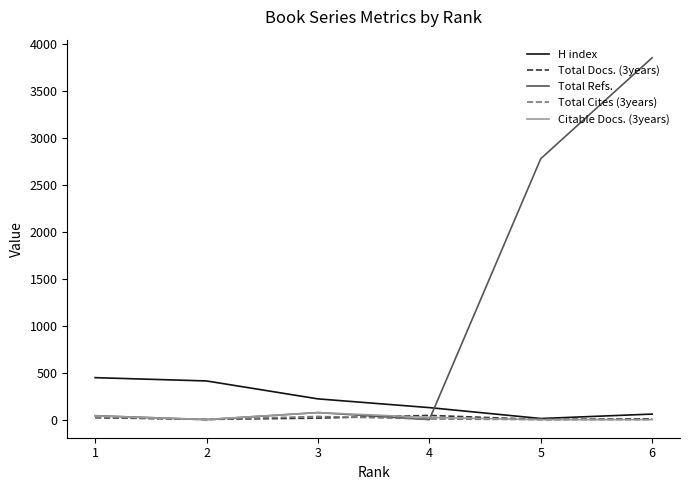

How many values in the Total Cites (3years) series are below 7?

3